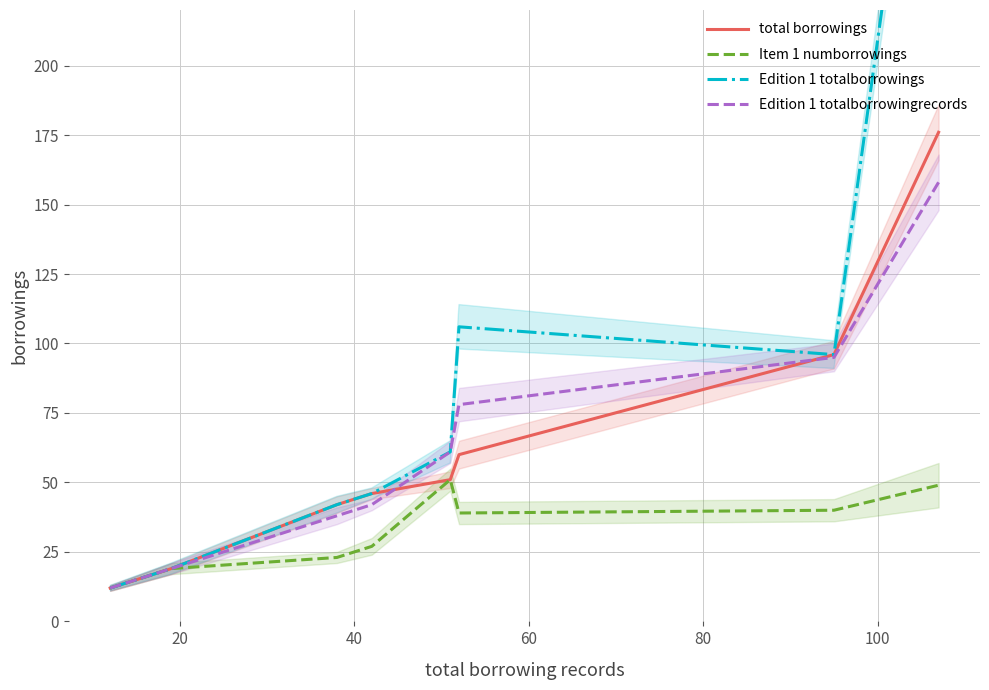

What is the highest value of the Item 1 numborrowings series?

51